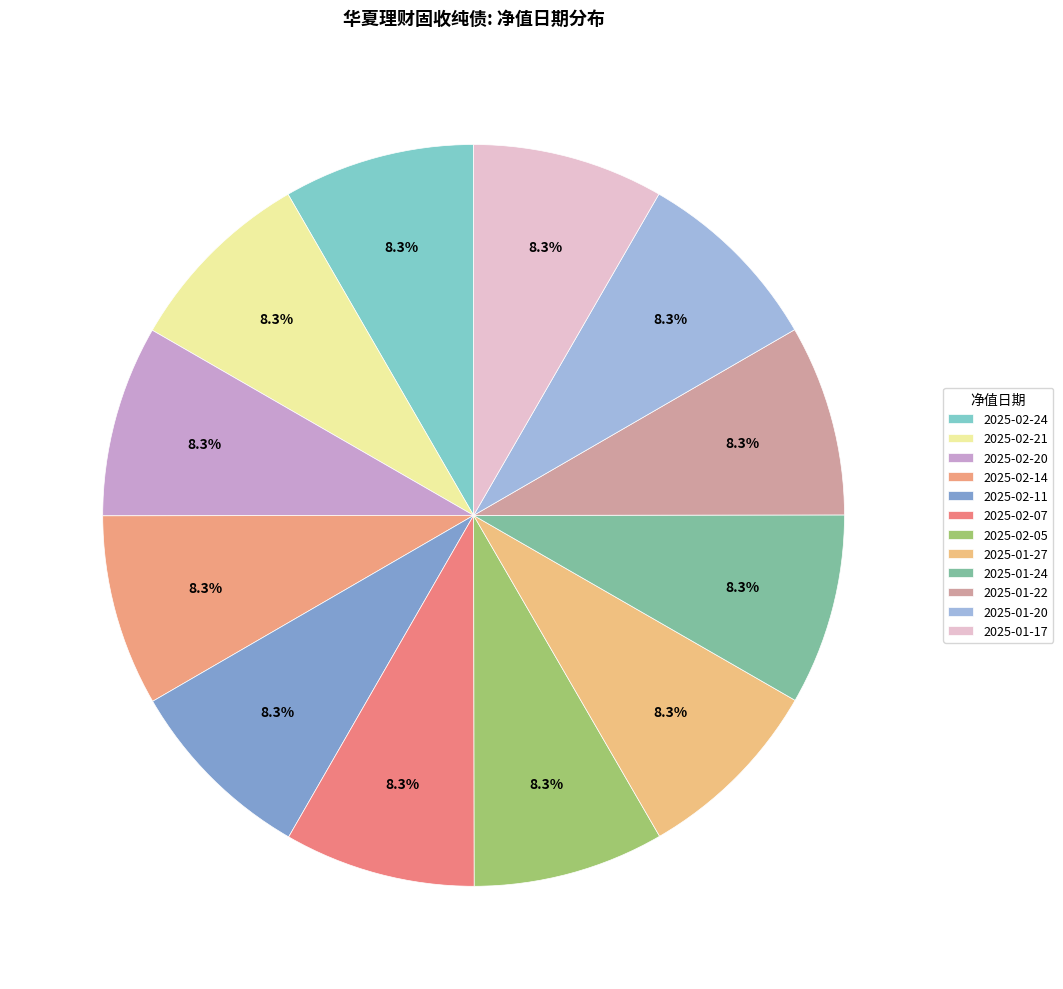

Which has a higher value, 2025-02-14 or 2025-01-22?

2025-02-14